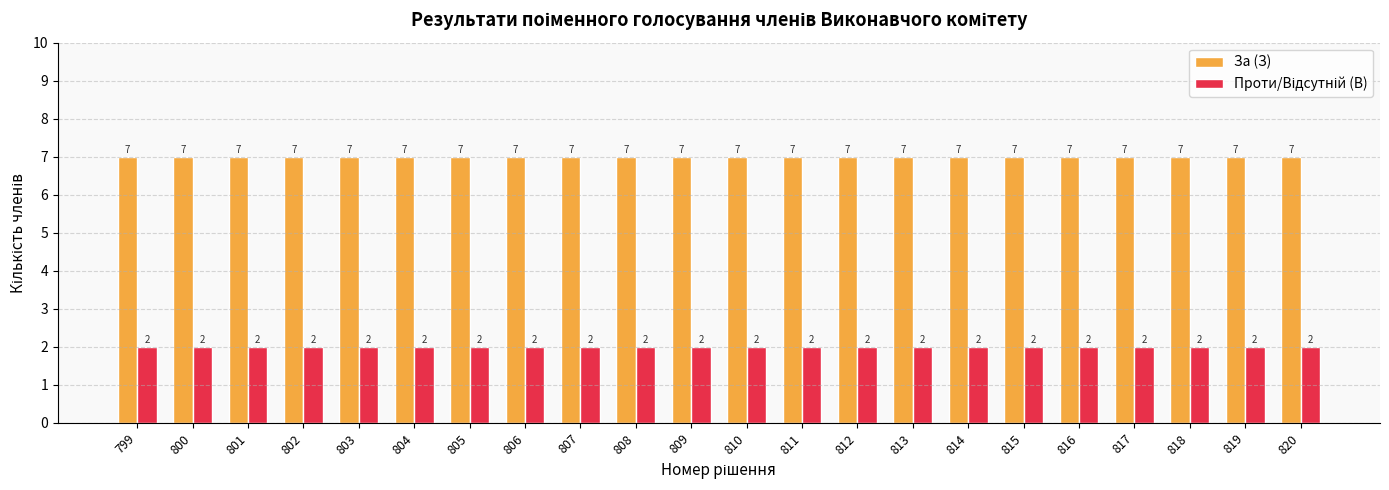

At how many categories does at least one series exceed 2?

22